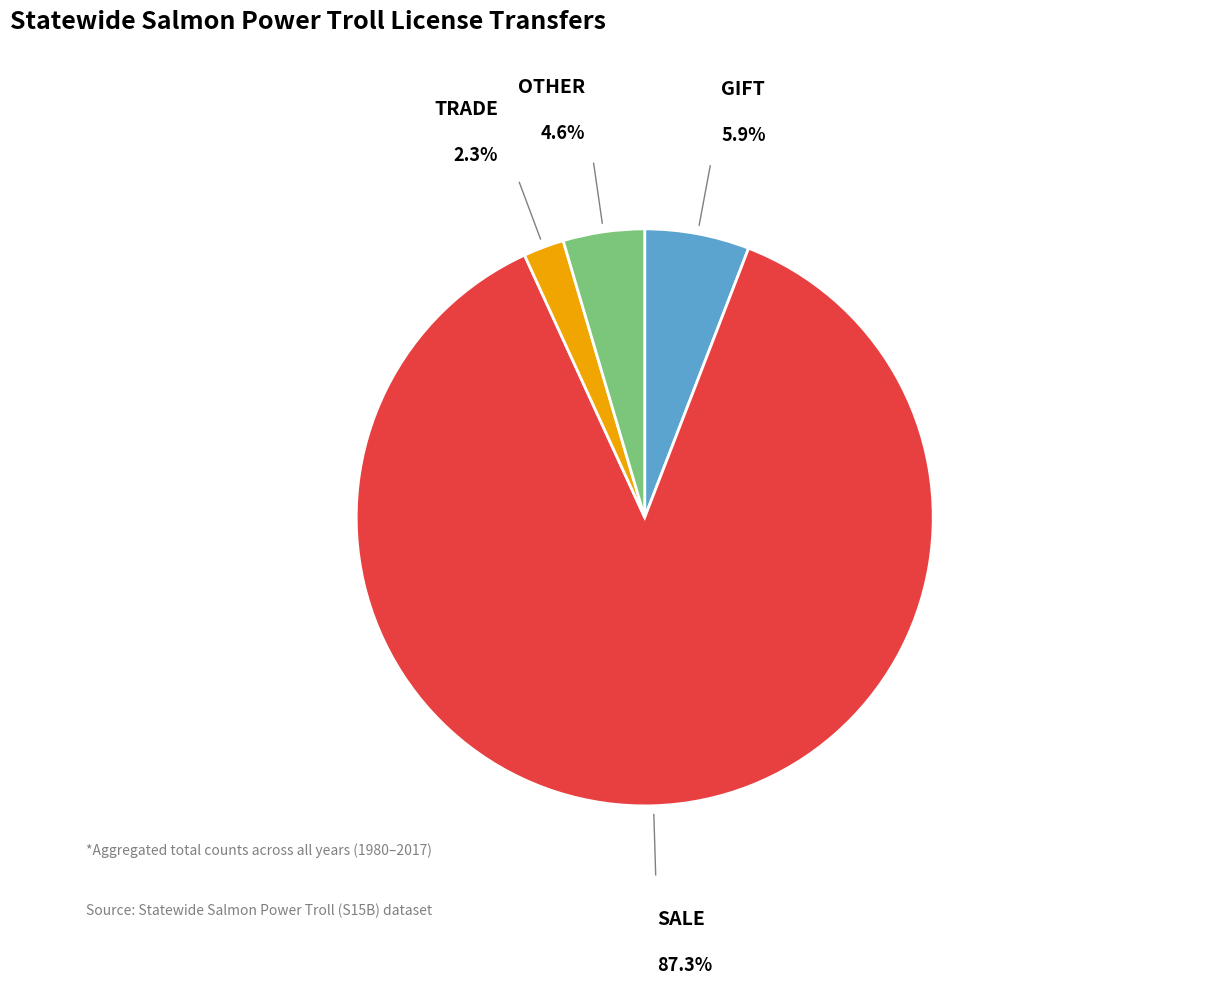

Is there a majority slice in this chart?

Yes